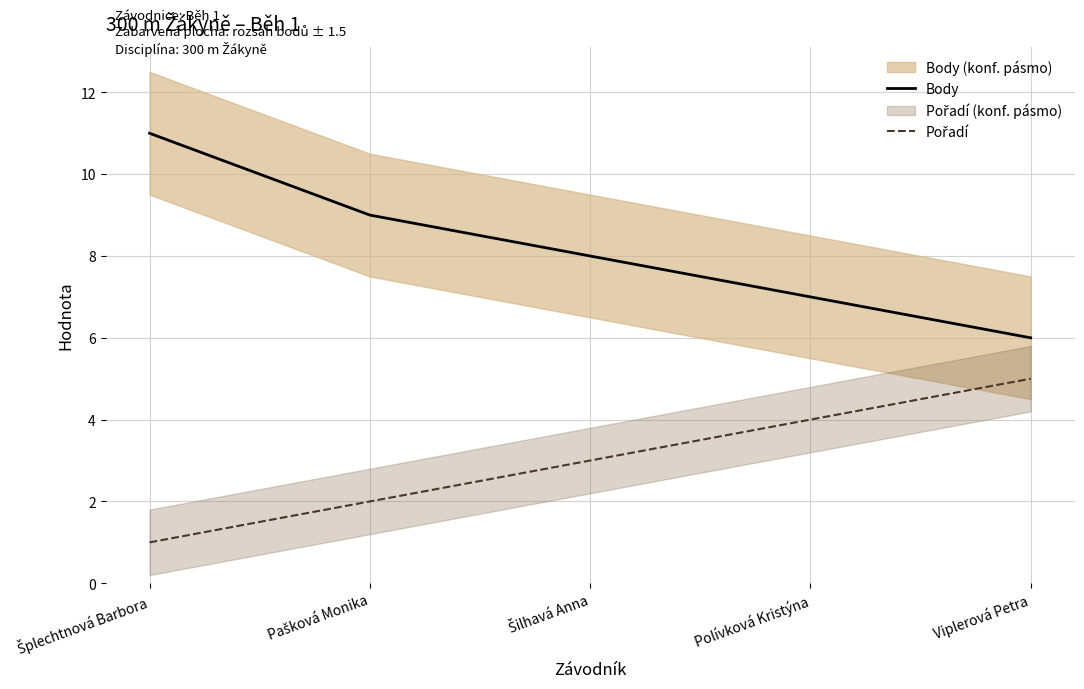

True or false: Body and Pořadí cross at least once.

False